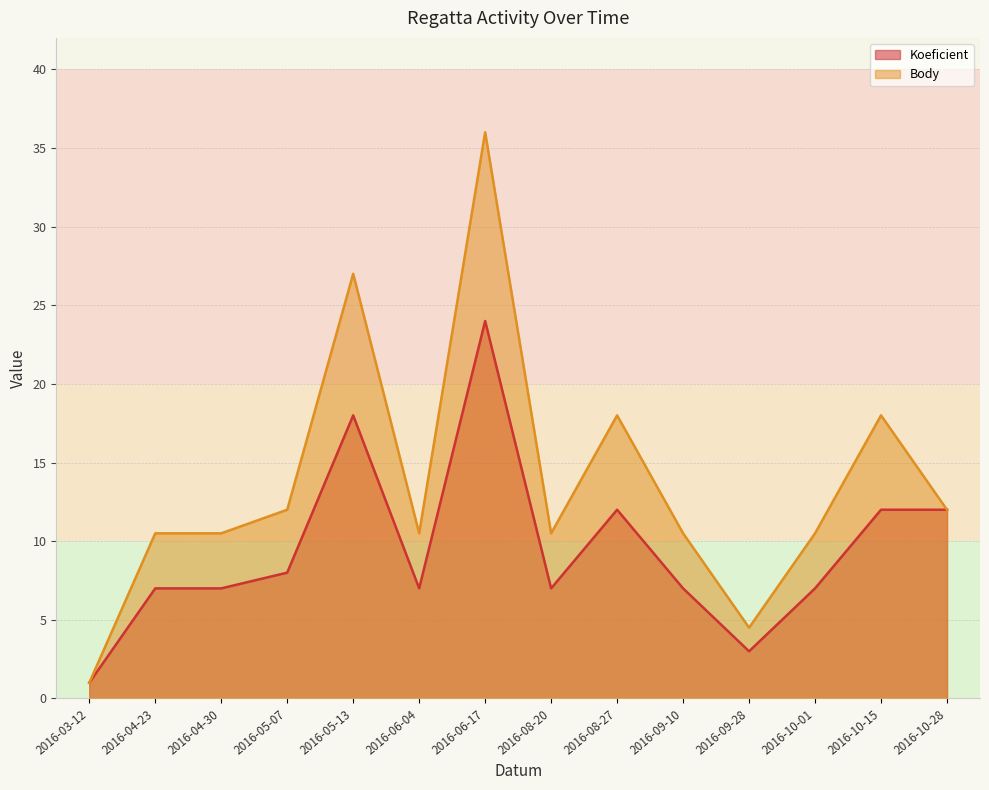

How many series are shown in this chart?

2